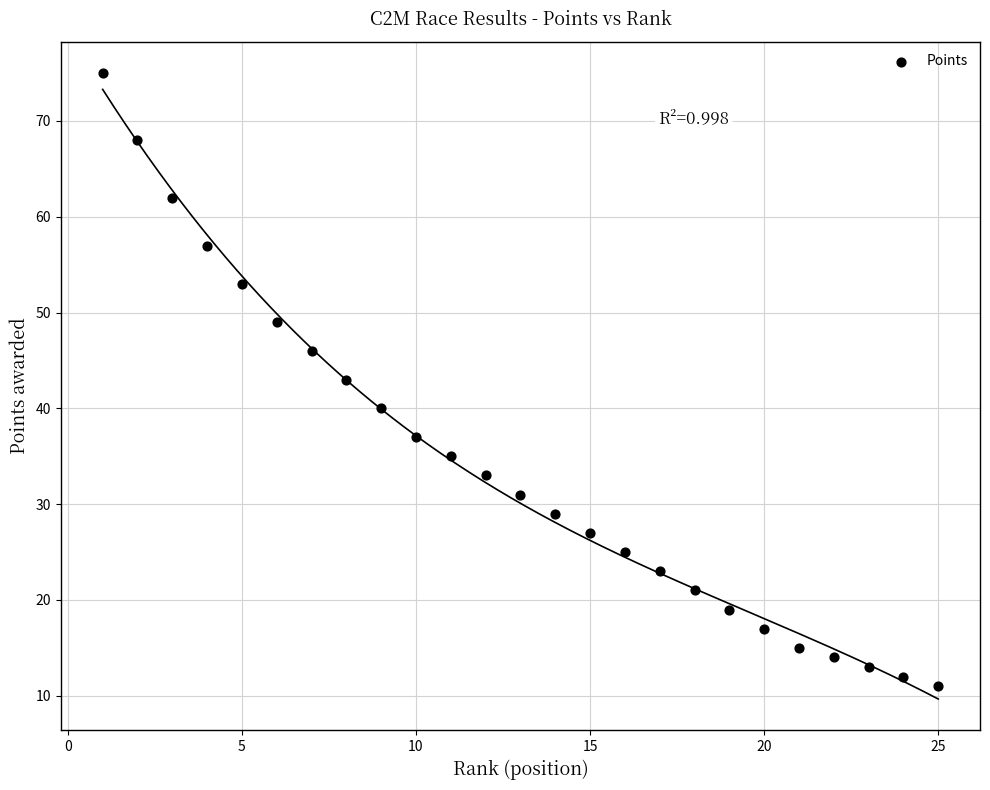

What is the range of Y values (max minus min)?

64